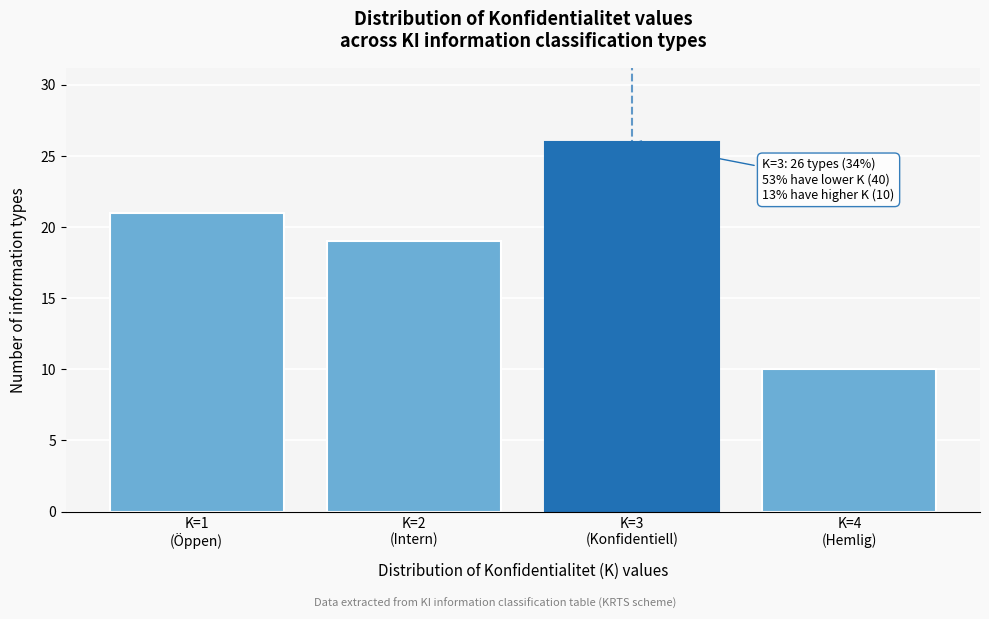

Reading right to left, transcribe all the data shown in this chart.

10	26	19	21